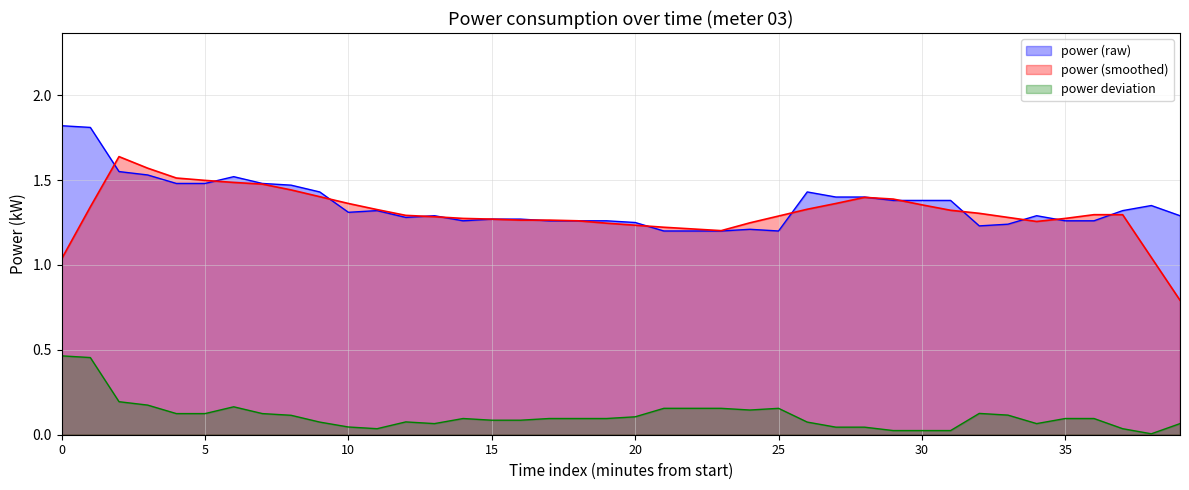

What is the value of the 1st point from the left?

1.8